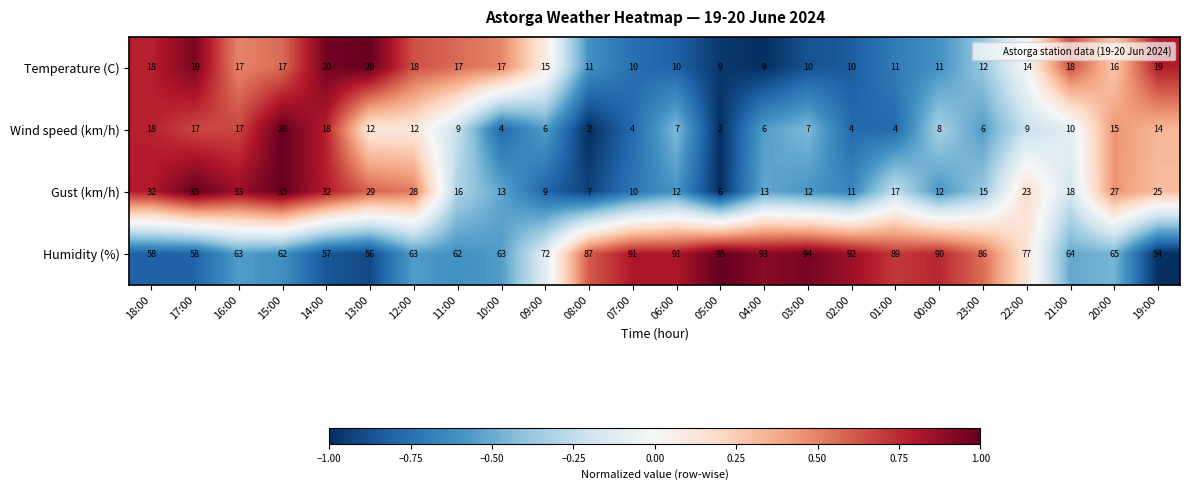

Rank the series at 03:00 from lowest to highest value.

Wind speed (km/h), Temperature (C), Gust (km/h), Humidity (%)